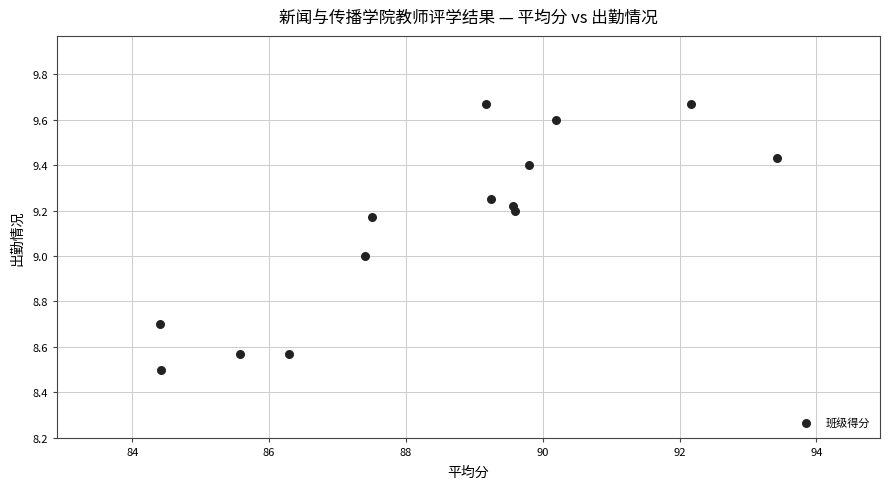

What is the range of Y values (max minus min)?

1.2